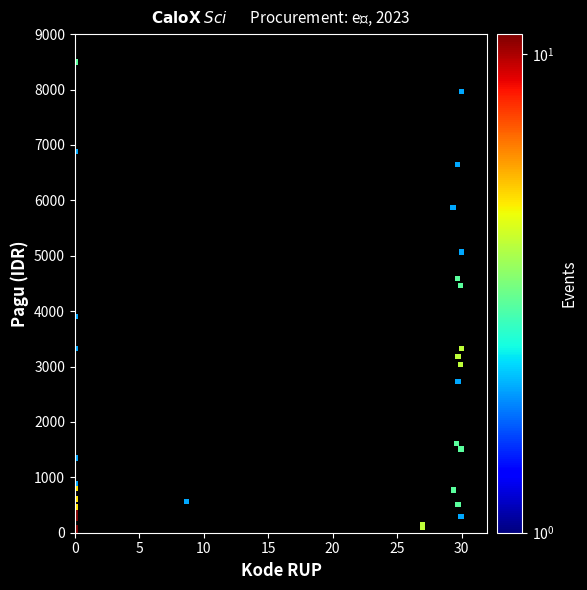

What Y value in the scatter plot is closest to 4249?

4464.2